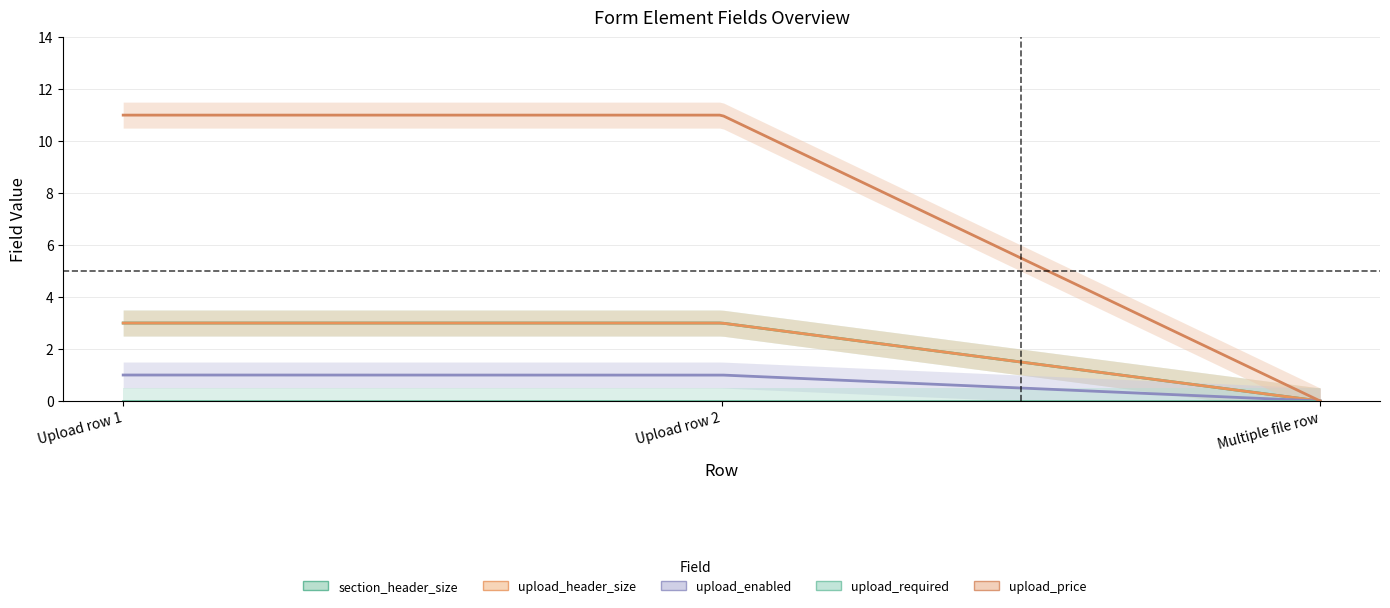

Which series has the largest range (max minus min)?

upload_price